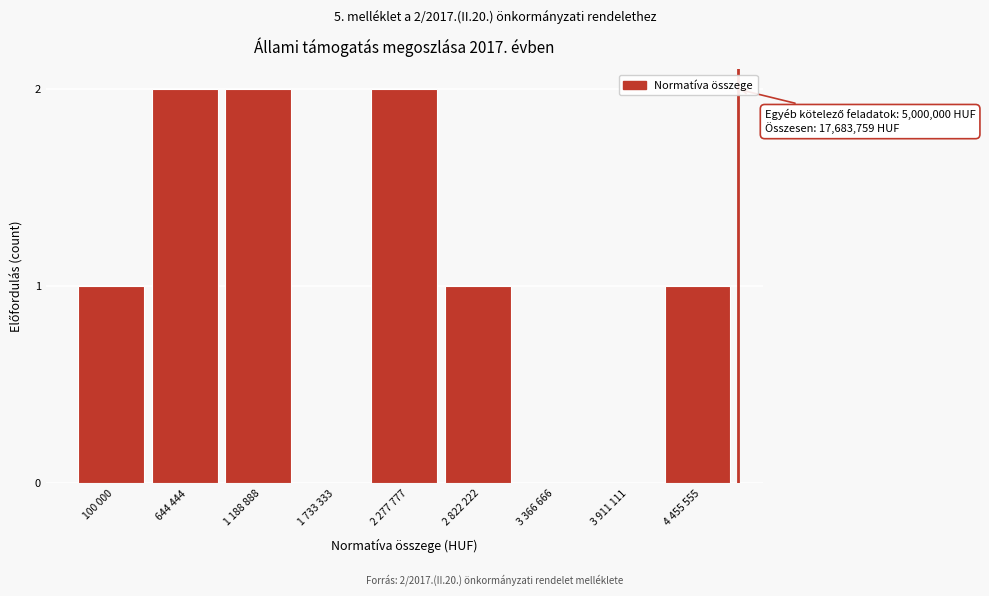

Reading left to right, extract all data points from this chart.

100 000=1	644 444=2	1 188 888=2	1 733 333=0	2 277 777=2	2 822 222=1	3 366 666=0	3 911 111=0	4 455 555=1